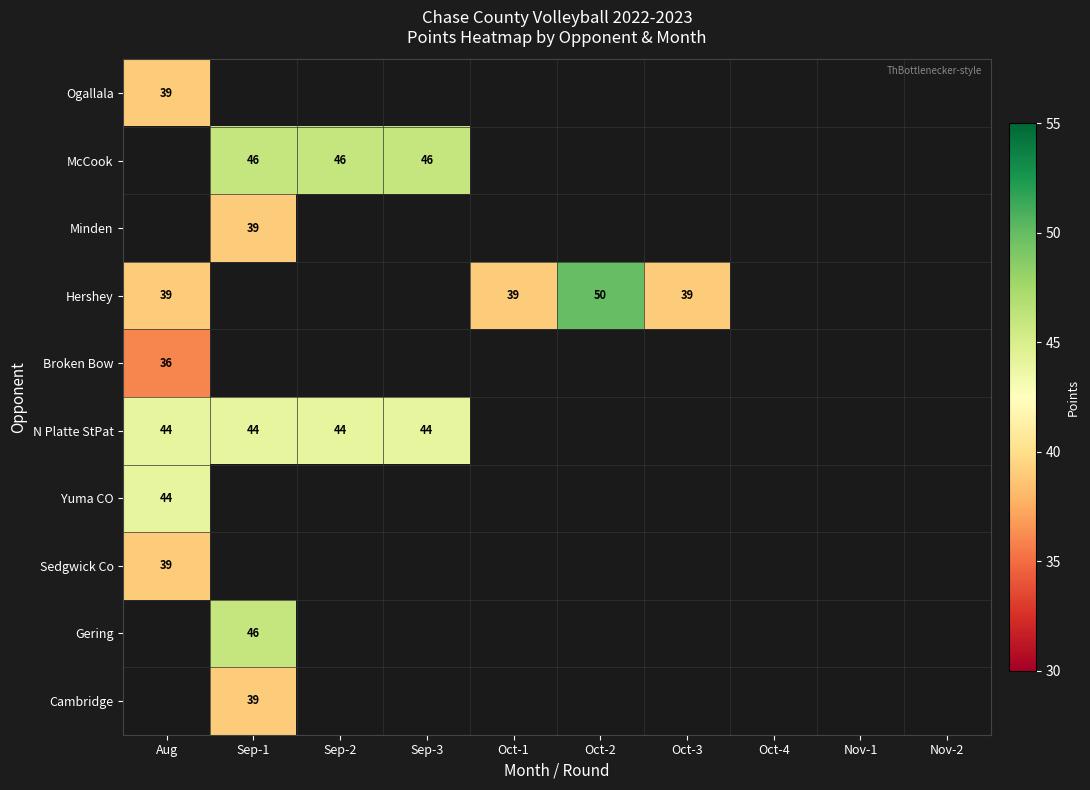

Is it true that Yuma CO equals 69 at Aug?

False